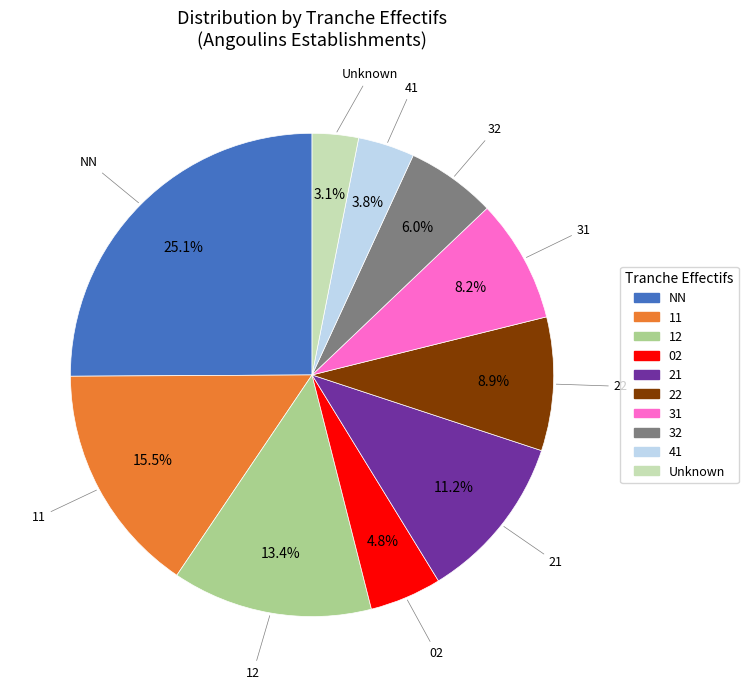

To the nearest percent, what is the average slice percentage?

10%